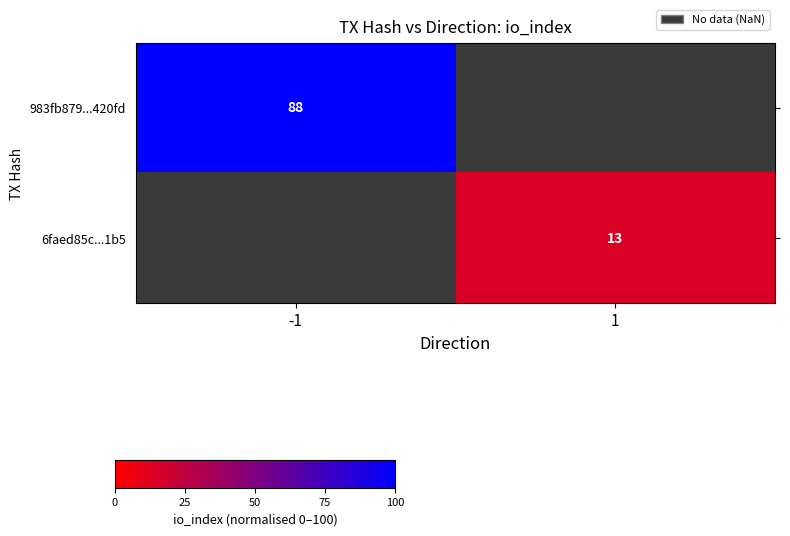

The 6faed85c...1b5 series shows 21 at 1. True or false?

False